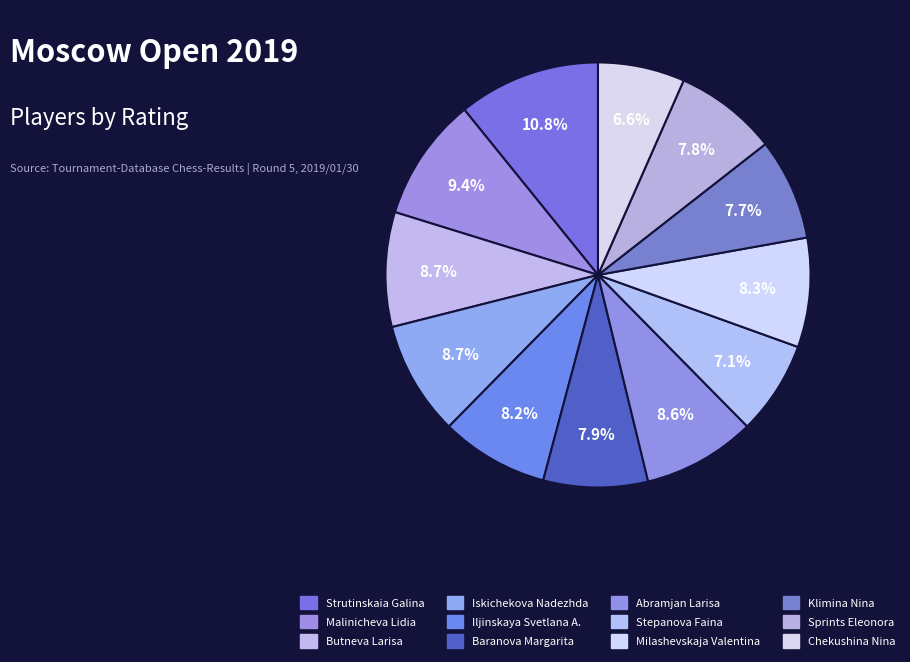

Is it true that Strutinskaia Galina is 11% of the pie?

True